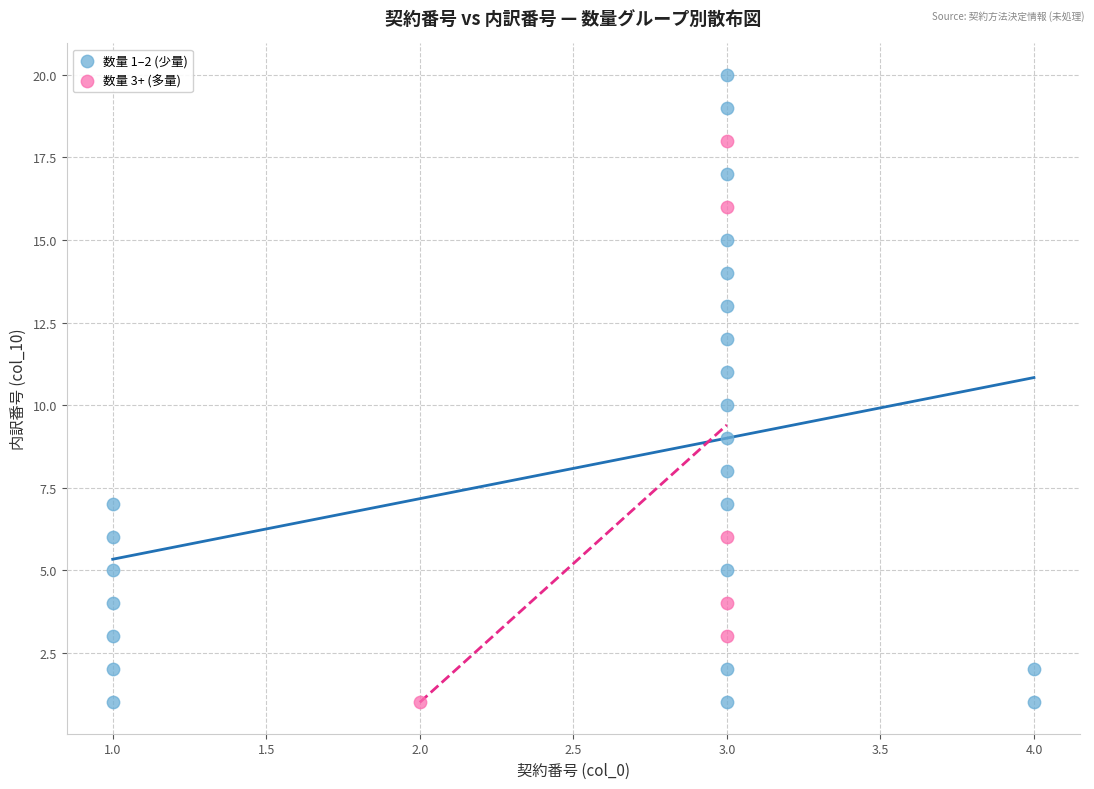

Which series has the widest spread of Y values?

数量 1–2 (少量)